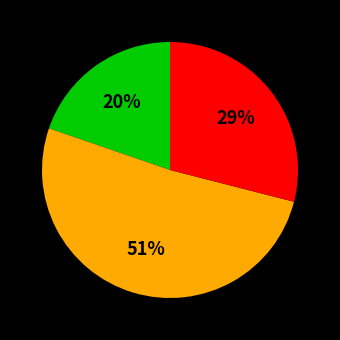

Does any single category account for the majority?

Yes